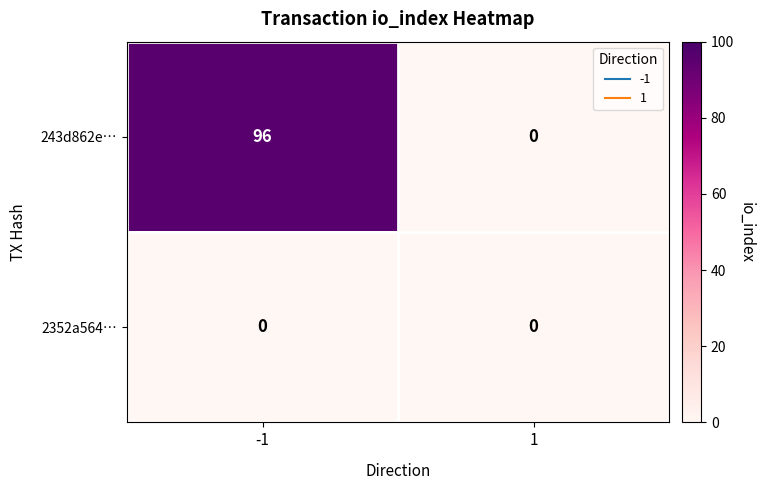

List the series in order of their overall mean, highest first.

243d862e…, 2352a564…